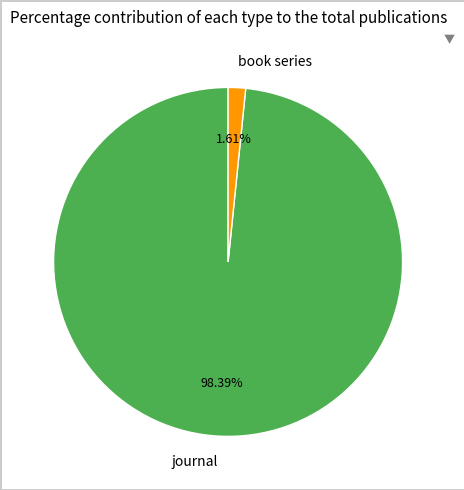

Approximately how many times larger is the value at book series compared to journal?

0.0